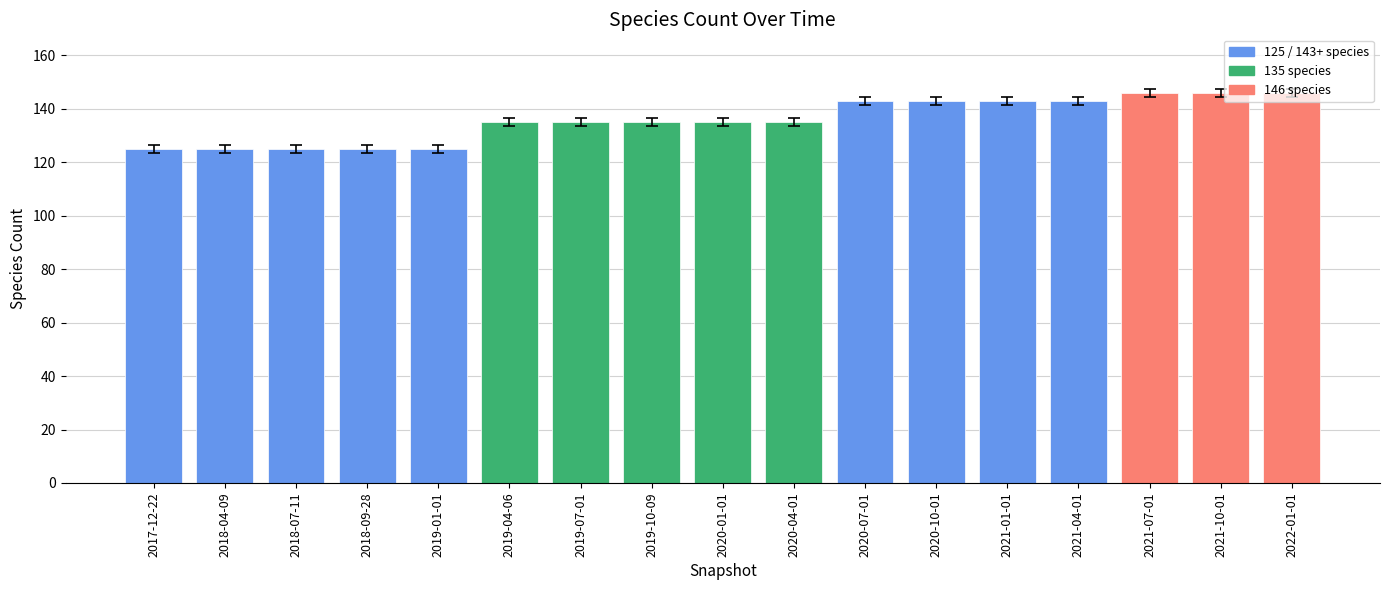

Reading left to right, list all the values displayed in this chart.

2017-12-22=125	2018-04-09=125	2018-07-11=125	2018-09-28=125	2019-01-01=125	2019-04-06=135	2019-07-01=135	2019-10-09=135	2020-01-01=135	2020-04-01=135	2020-07-01=143	2020-10-01=143	2021-01-01=143	2021-04-01=143	2021-07-01=146	2021-10-01=146	2022-01-01=146